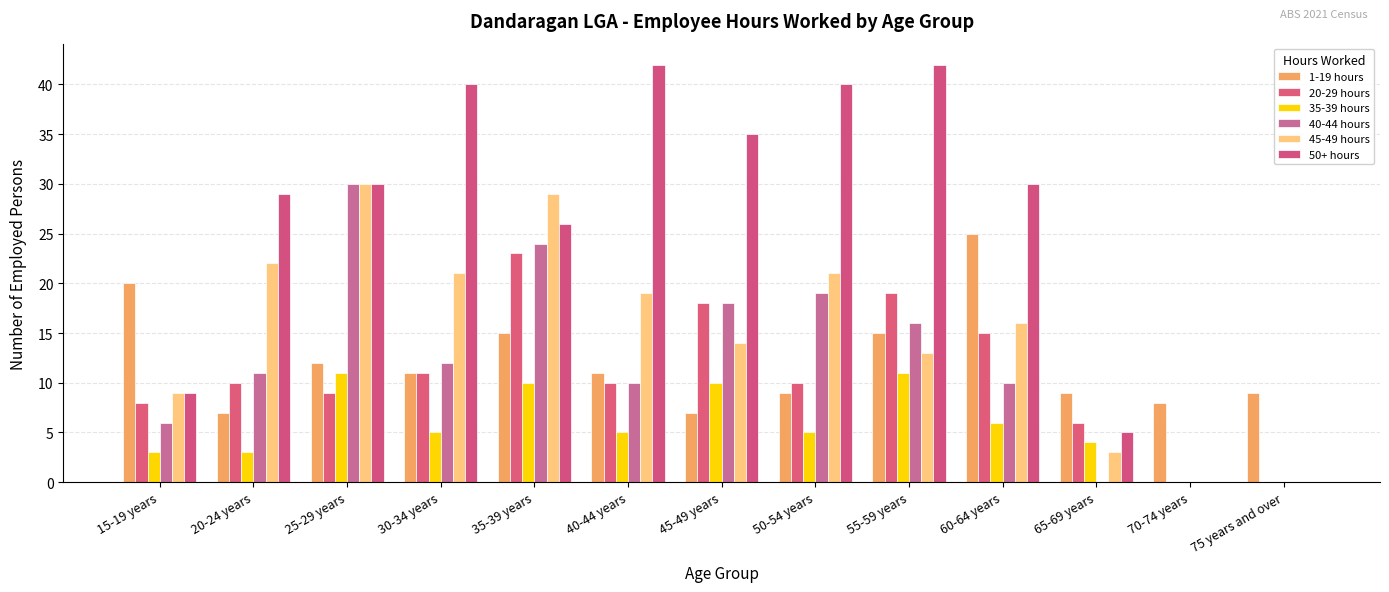

Rank the series by their maximum value, from lowest to highest.

35-39 hours, 20-29 hours, 1-19 hours, 40-44 hours, 45-49 hours, 50+ hours